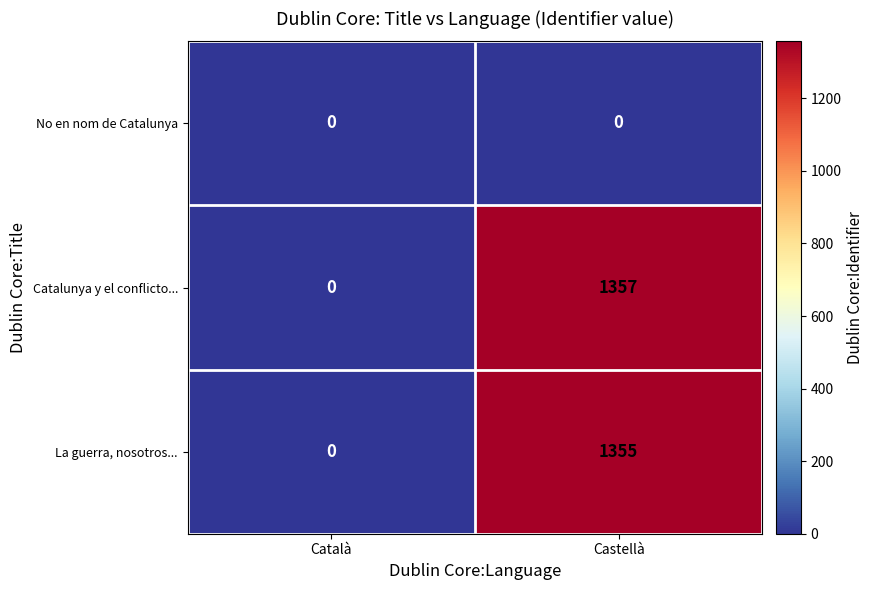

Rank the series at Castellà from highest to lowest value.

Catalunya y el conflicto..., La guerra, nosotros..., No en nom de Catalunya